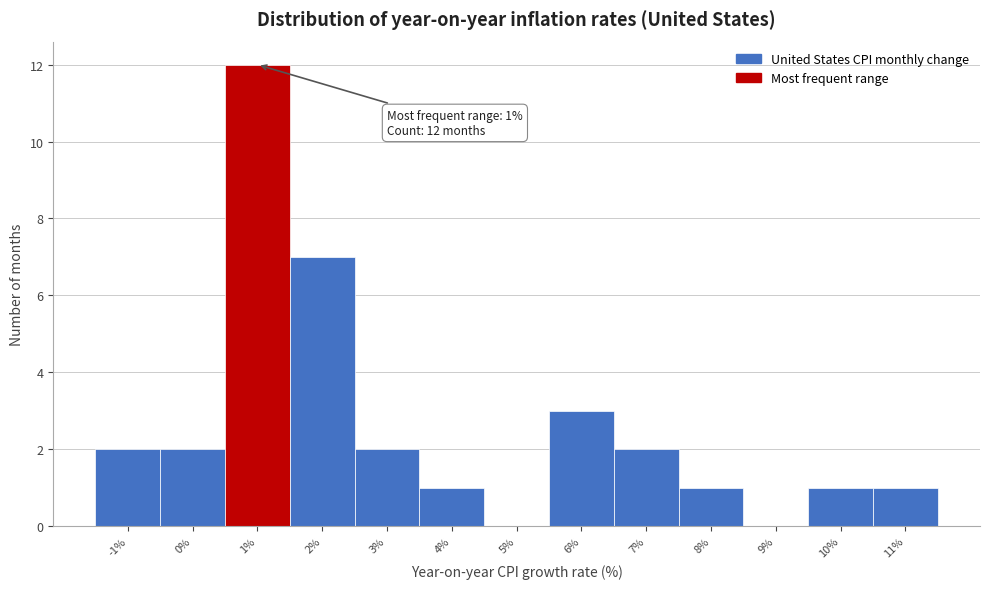

Which range on the x-axis has the tallest bar?

0.5 to 1.5